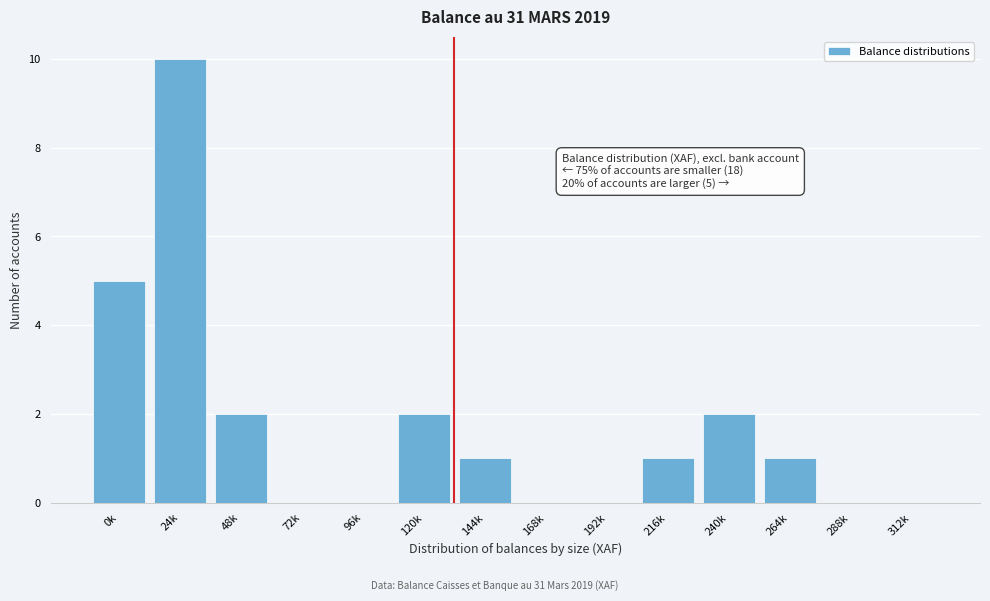

Reading left to right, extract all data points from this chart.

0k=5	24k=10	48k=2	72k=0	96k=0	120k=2	144k=1	168k=0	192k=0	216k=1	240k=2	264k=1	288k=0	312k=0